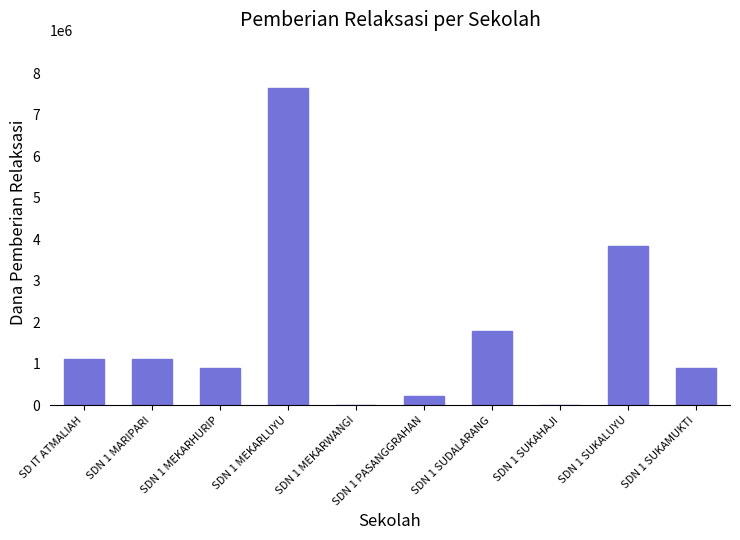

The value at SDN 1 SUKAHAJI is -2720305. True or false?

False